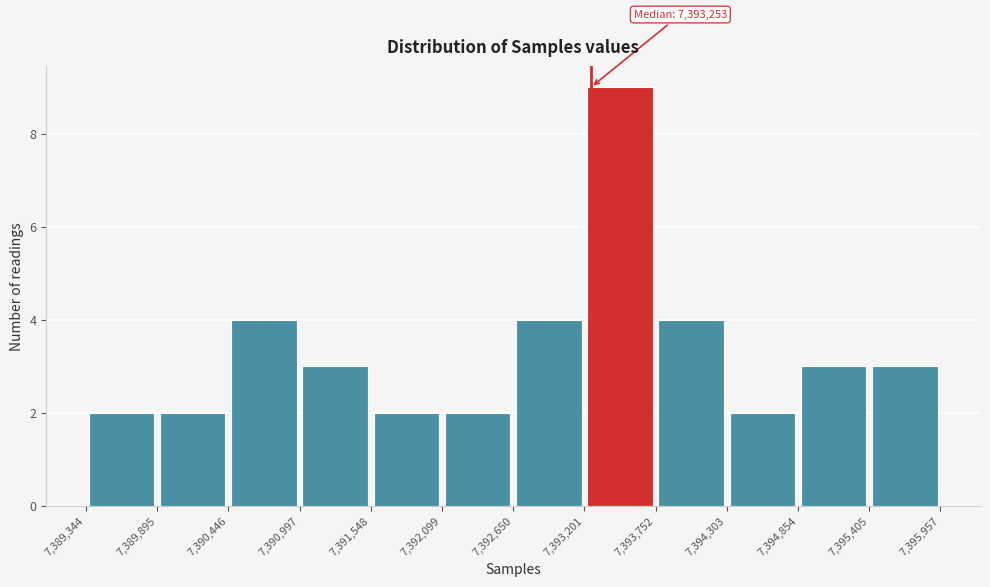

Which range on the x-axis has the tallest bar?

7,393,201 to 7,393,752